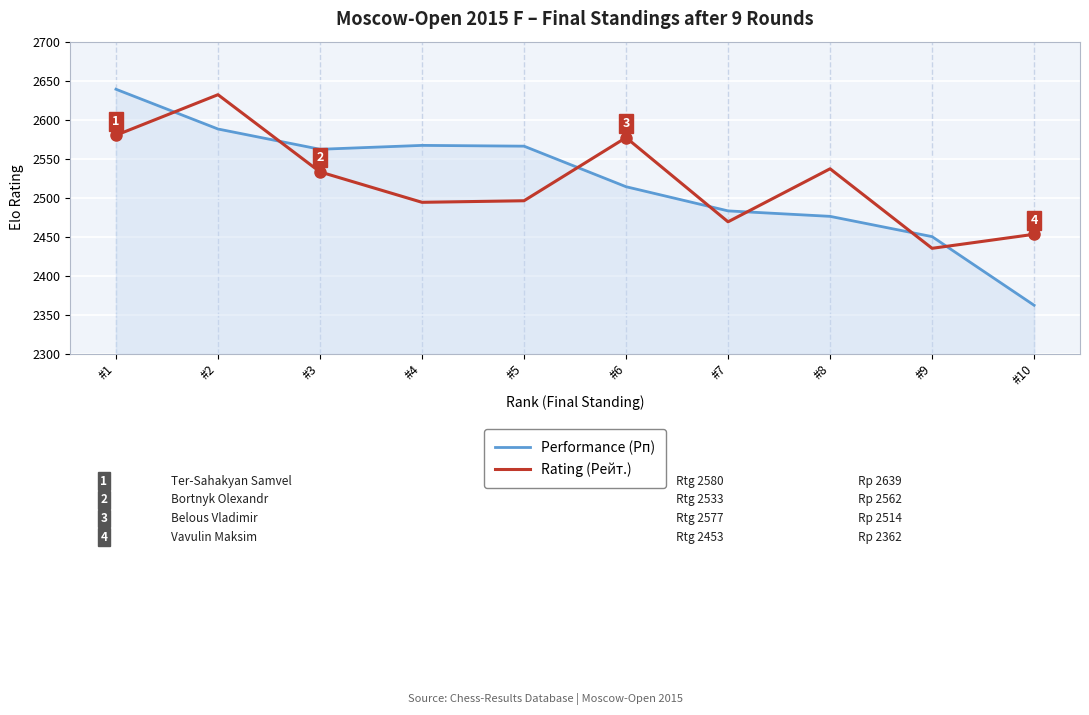

Rank the series at #6 from lowest to highest value.

Performance (Рп), Rating (Рейт.)